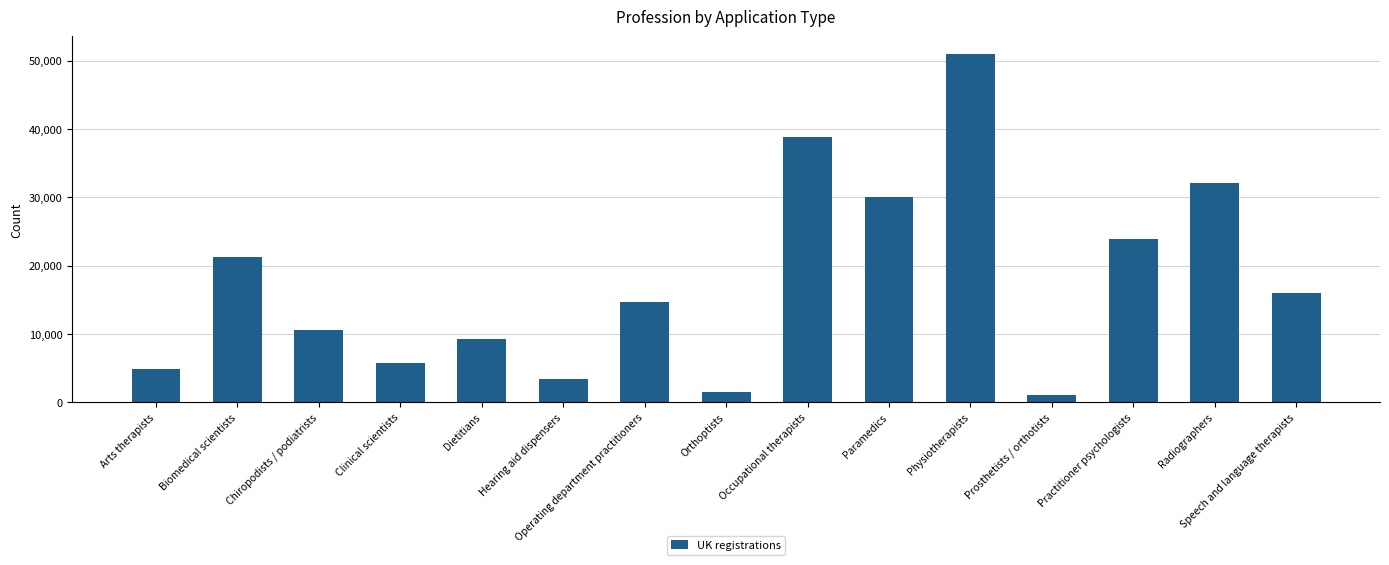

Reading left to right, list all the values displayed in this chart.

Arts therapists=4920	Biomedical scientists=21282	Chiropodists / podiatrists=10599	Clinical scientists=5726	Dietitians=9222	Hearing aid dispensers=3387	Operating department practitioners=14709	Orthoptists=1435	Occupational therapists=38838	Paramedics=30075	Physiotherapists=51014	Prosthetists / orthotists=1015	Practitioner psychologists=23871	Radiographers=32084	Speech and language therapists=15943